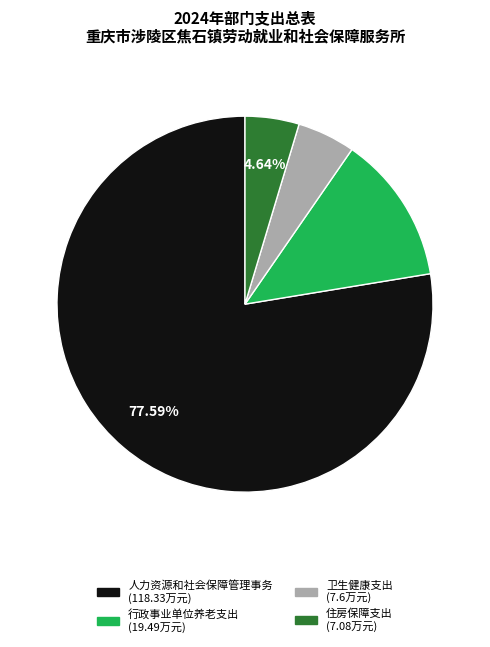

How much of the chart is everything except 人力资源和社会保障管理事务?

22.4%